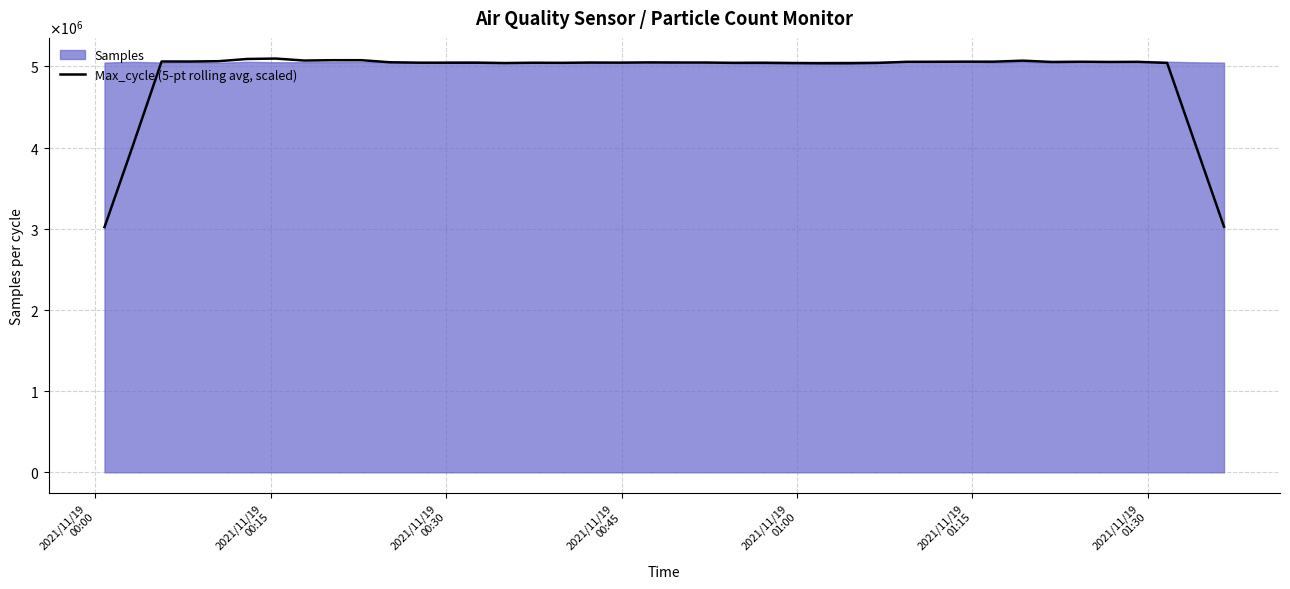

How many points are lower than both their immediate neighbors (excluding endpoints)?

12